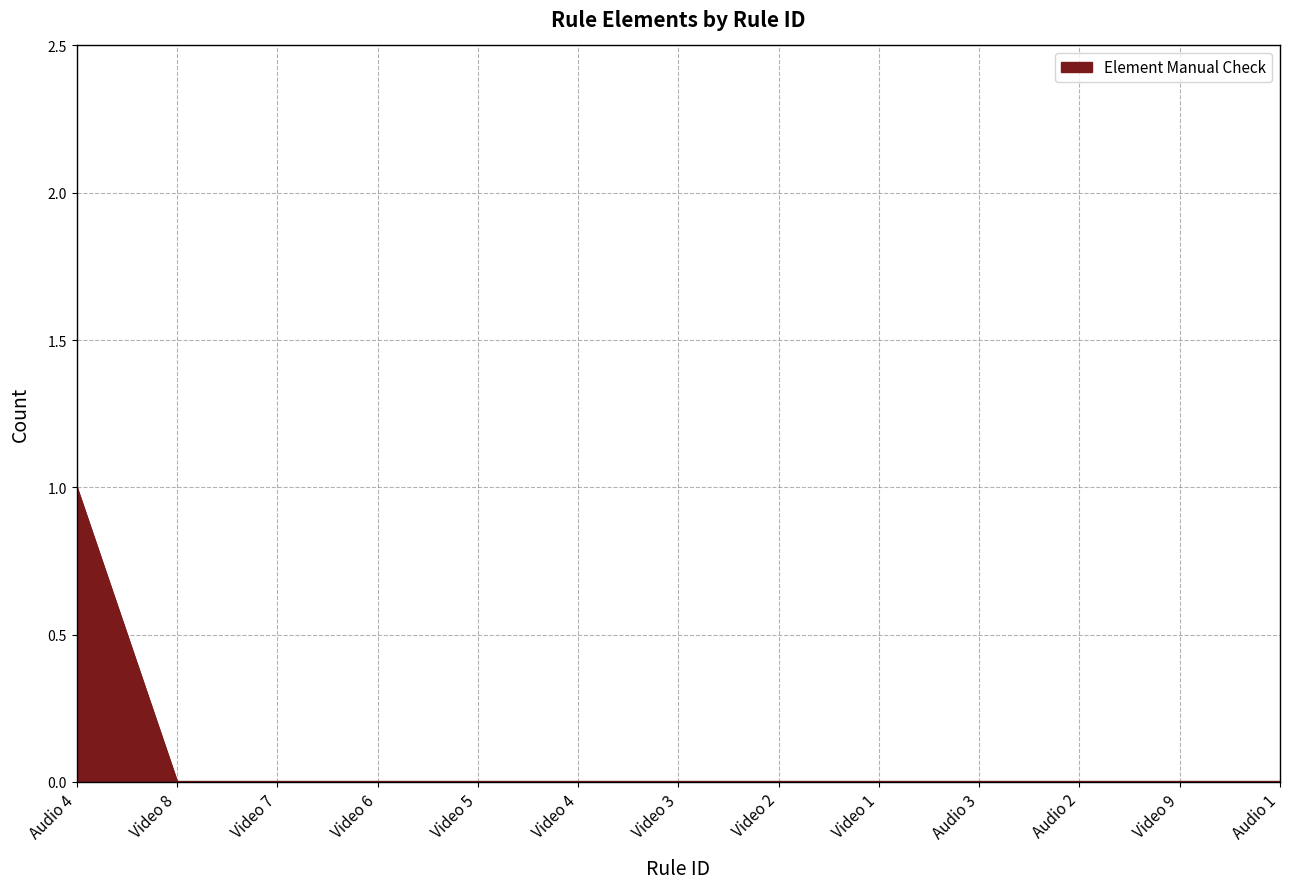

True or false: the data shows 0 at Video 6.

True